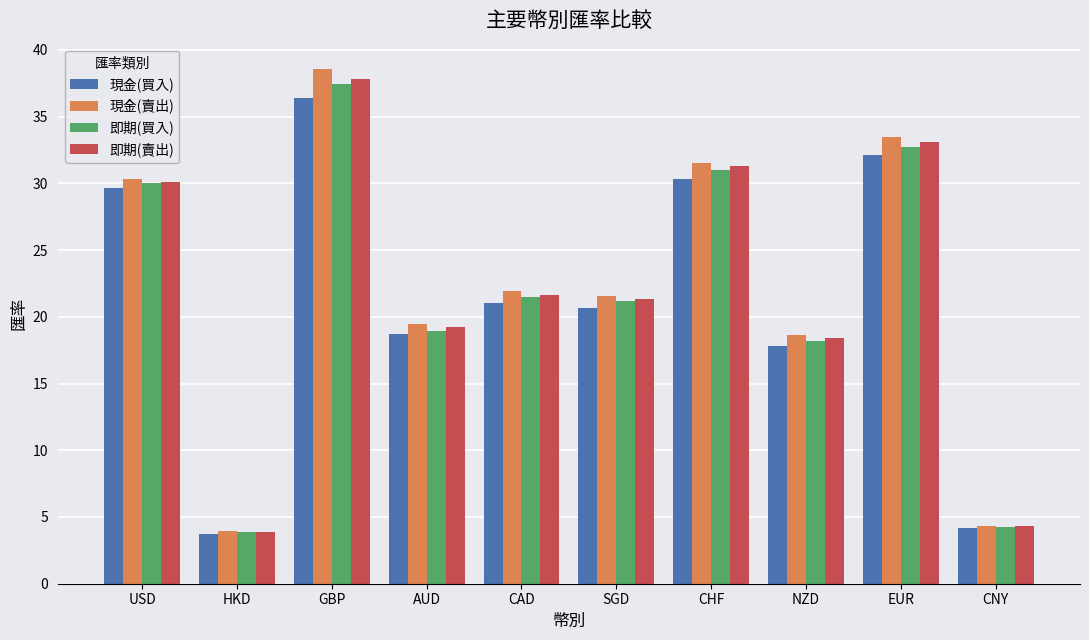

What is the minimum value for 即期(賣出)?

3.9